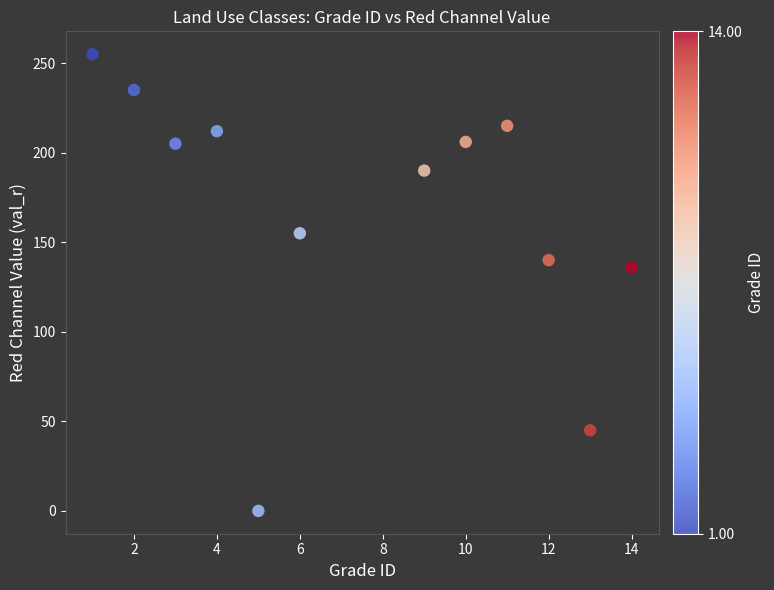

What is the range of Y values (max minus min)?

255